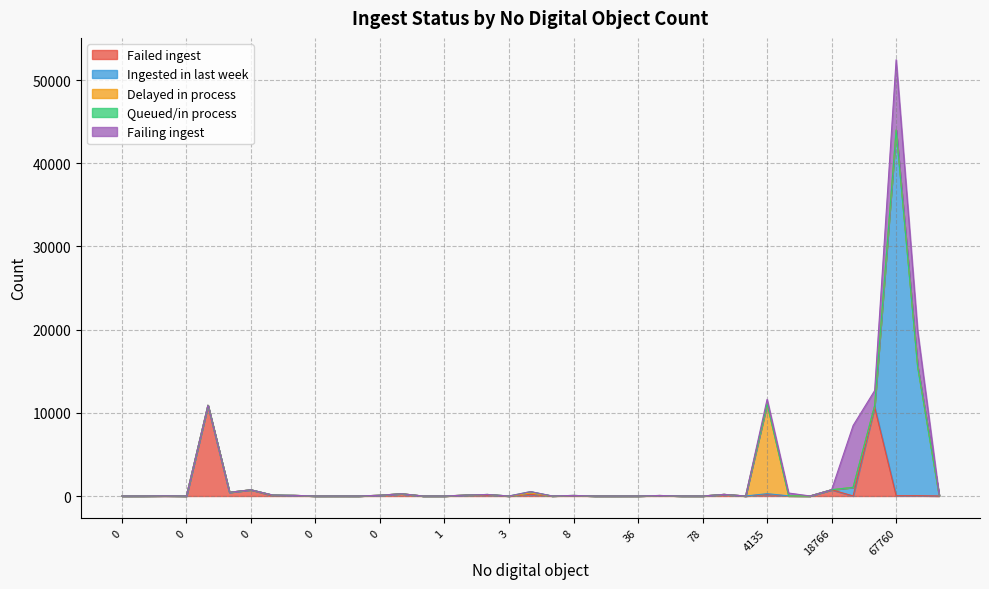

At which category does the chart reach its minimum across all series?

1